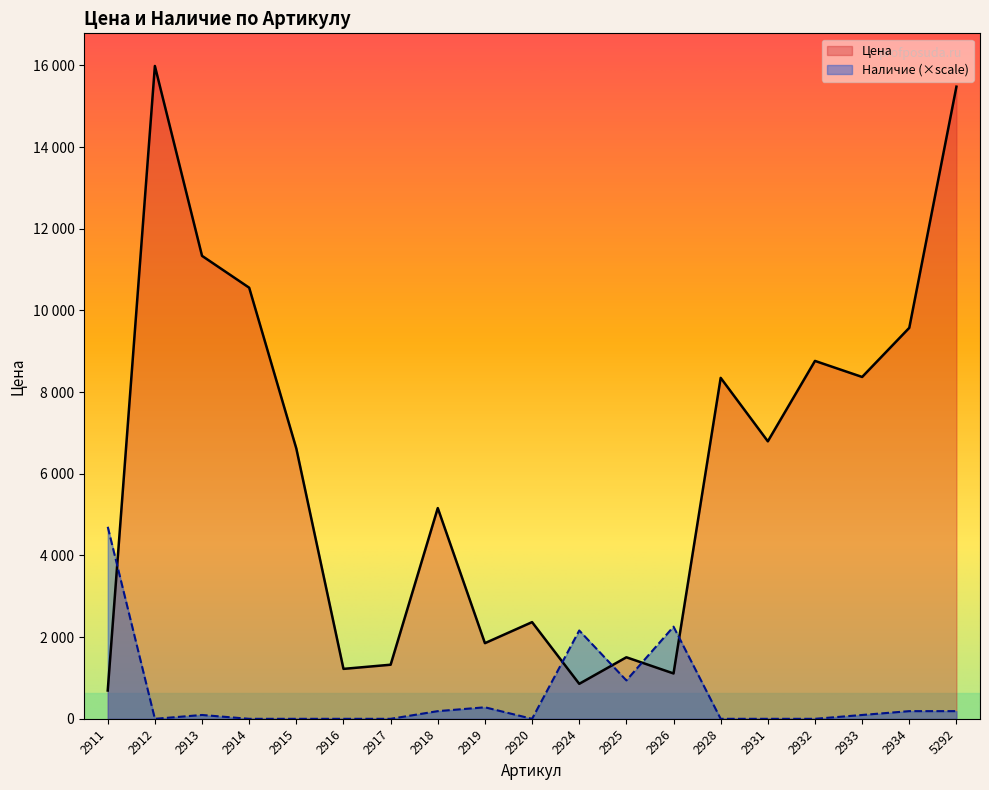

Where is the first local maximum for Наличие?

2913